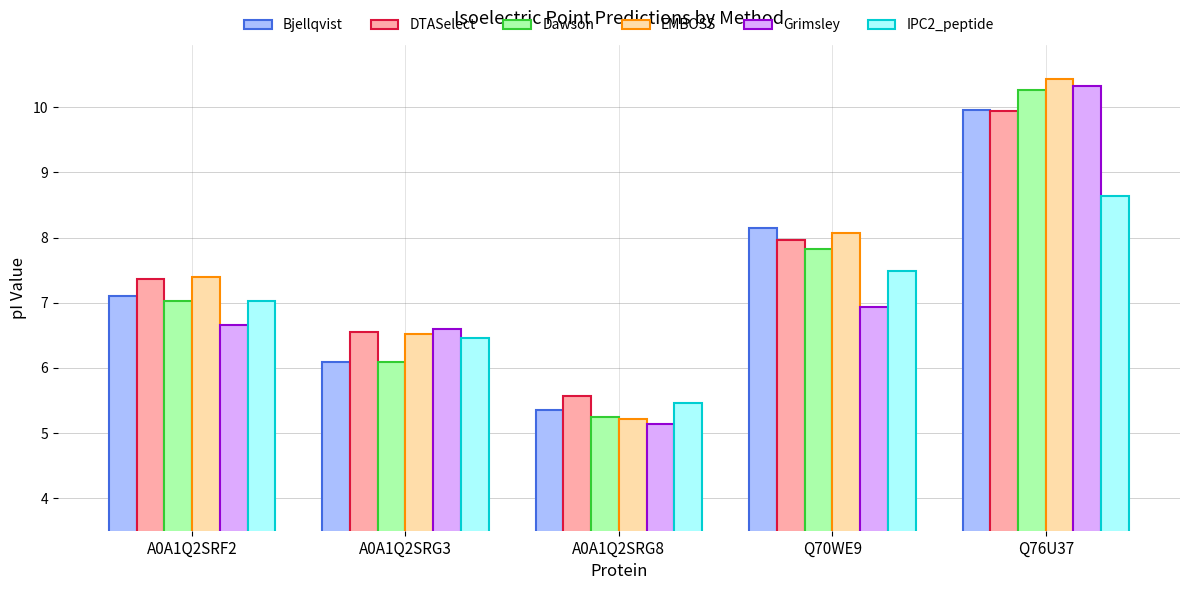

Which series has the widest spread of values?

EMBOSS